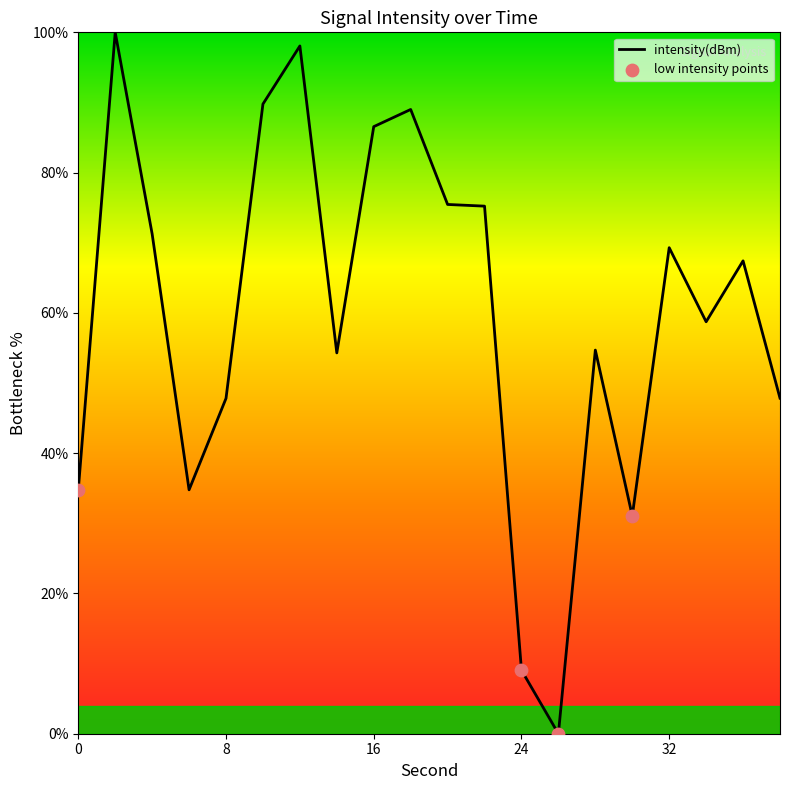

What is the greatest value displayed?

100.0